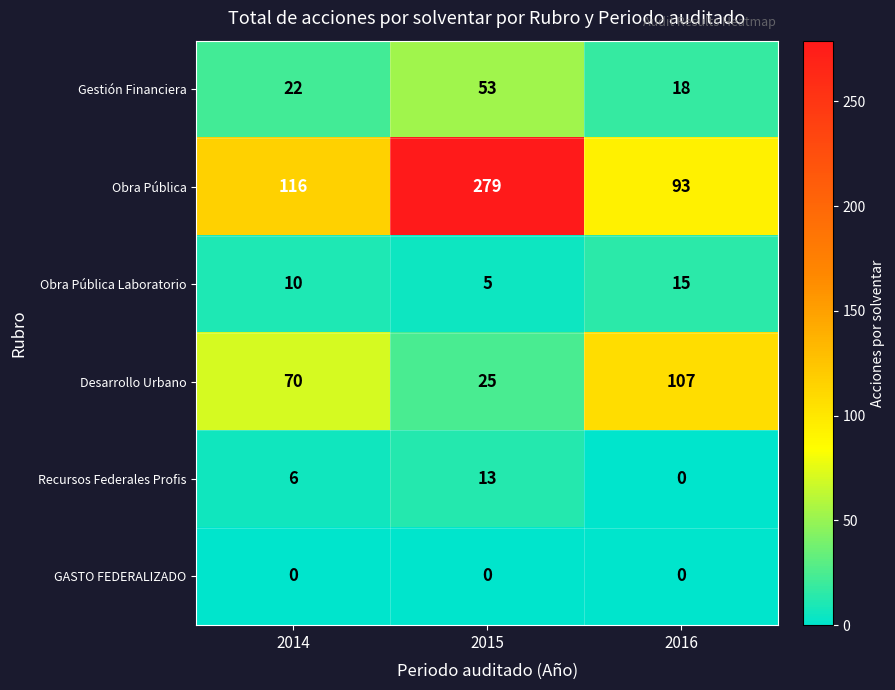

The value of Obra Pública Laboratorio at 2015 is 2. True or false?

False